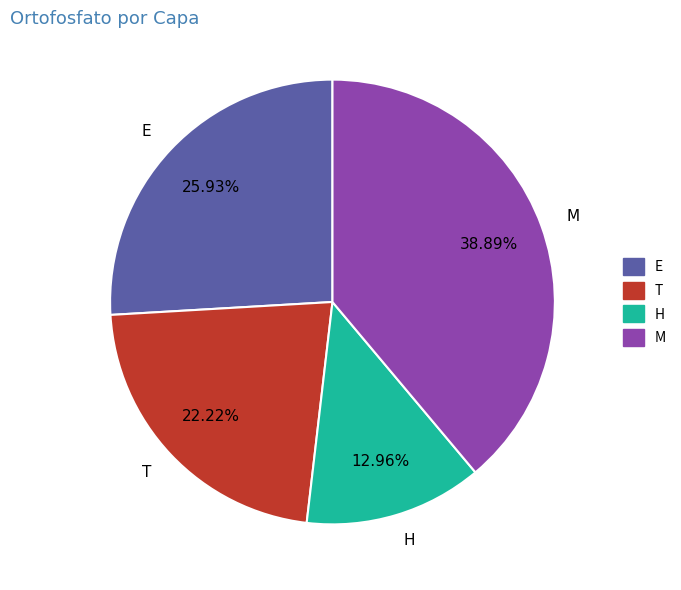

What percentage do H and T together represent?

35.2%